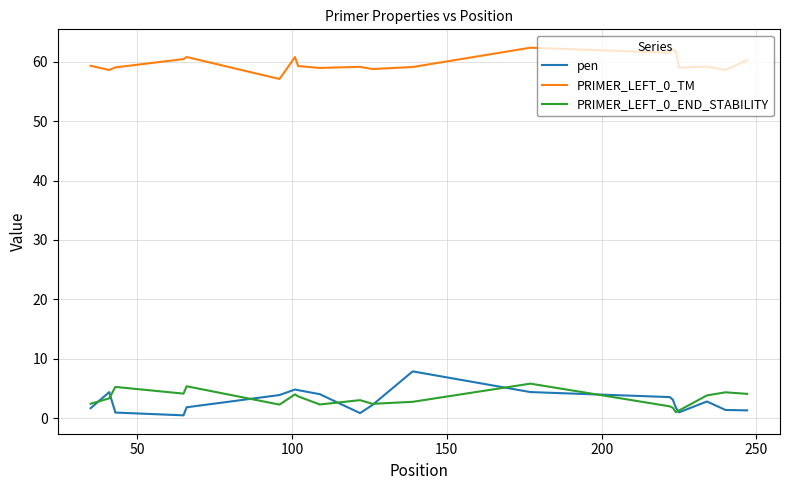

How many lines are shown in the chart?

3